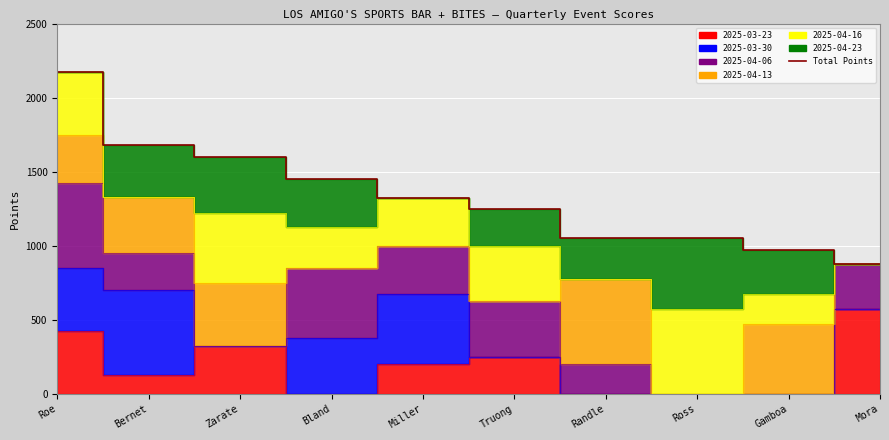

Between Randle and Ross, which is larger?

Randle